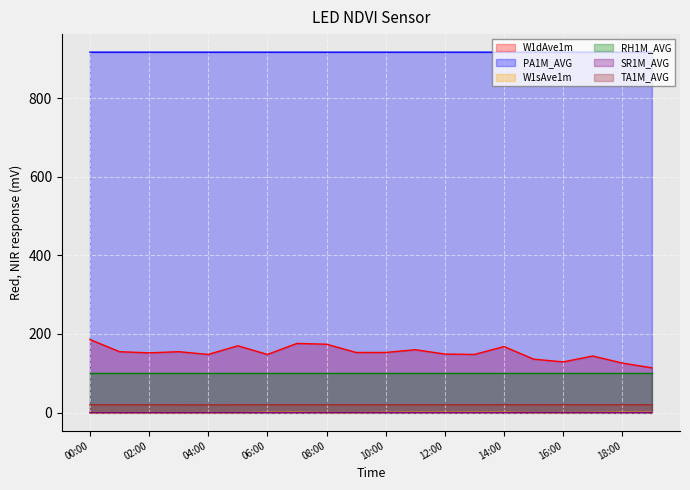

Where is the first local minimum for TA1M_AVG?

04:00